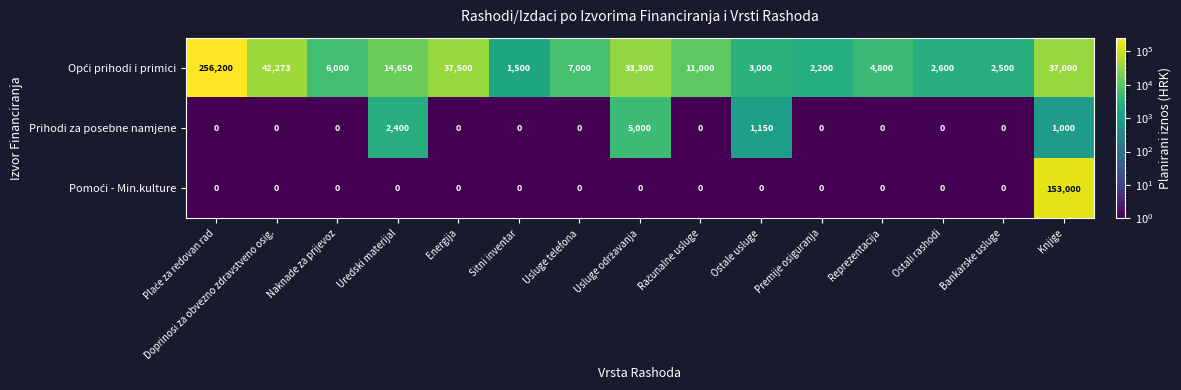

What is the sum of the Prihodi za posebne namjene values at Usluge telefona and Uredski materijal?

2400